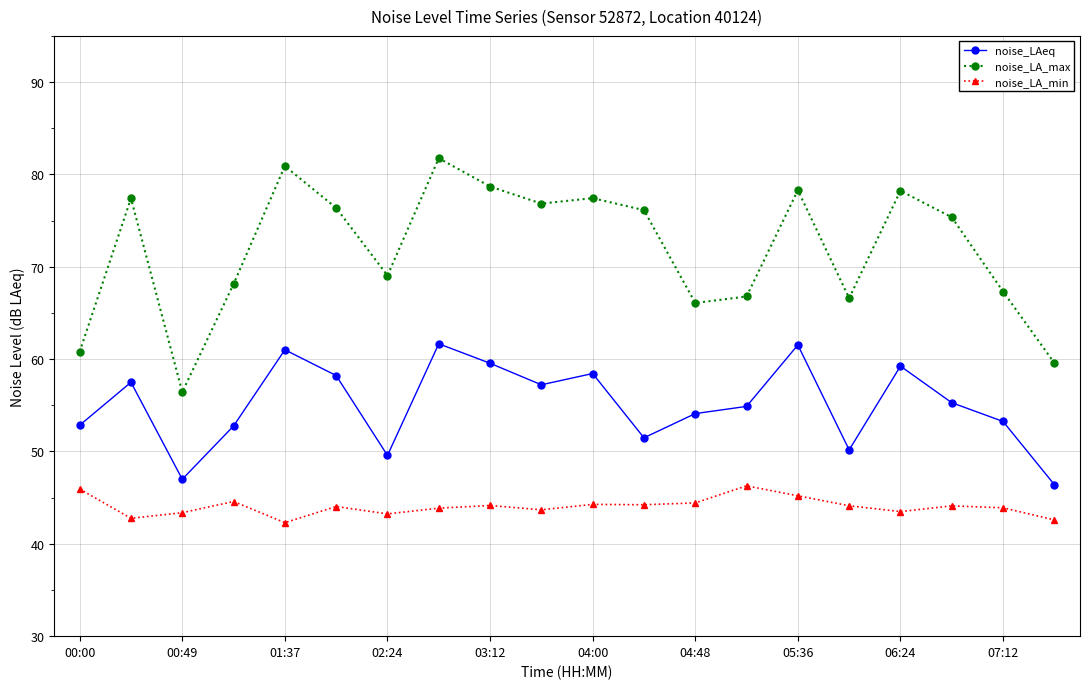

What is the difference between the maximum and minimum values in the noise_LA_min series?

4.0